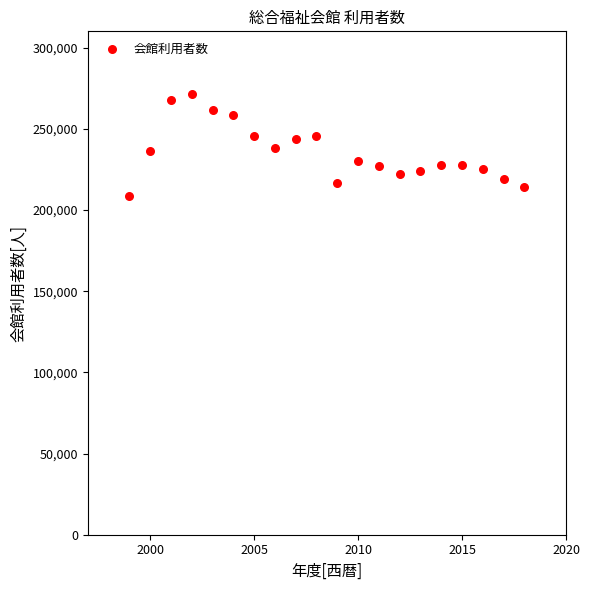

What is the range of Y values (max minus min)?

63299